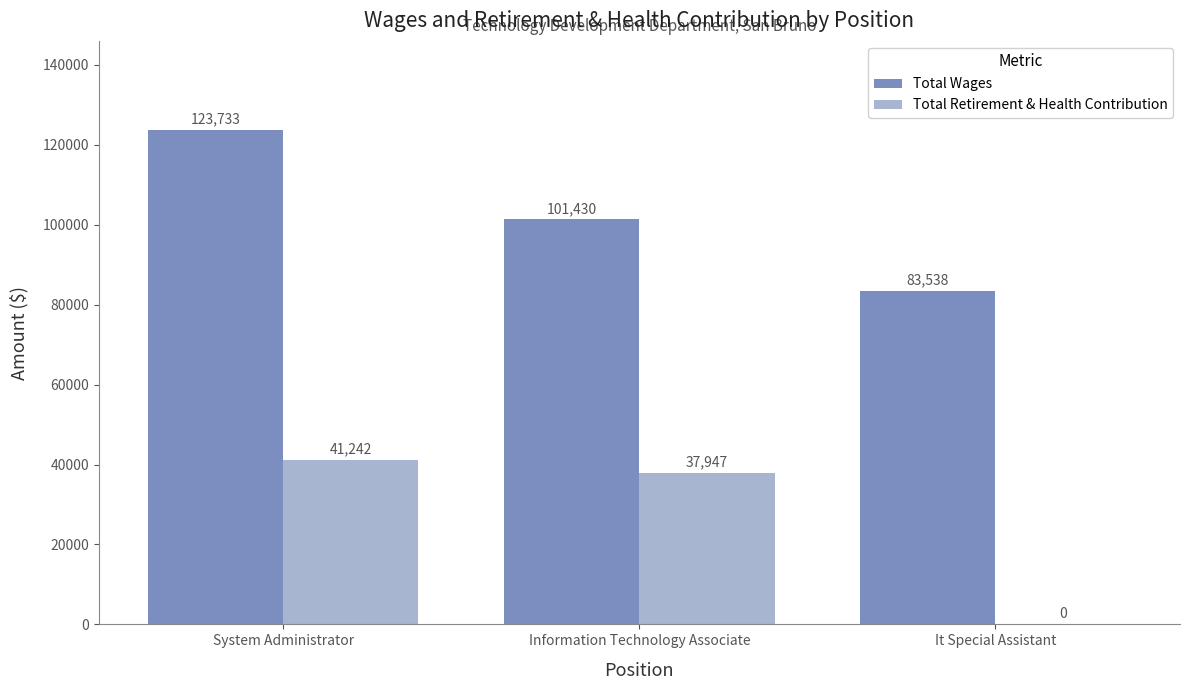

Is the value of Total Retirement & Health Contribution at System Administrator greater than the value of Total Wages at System Administrator?

No